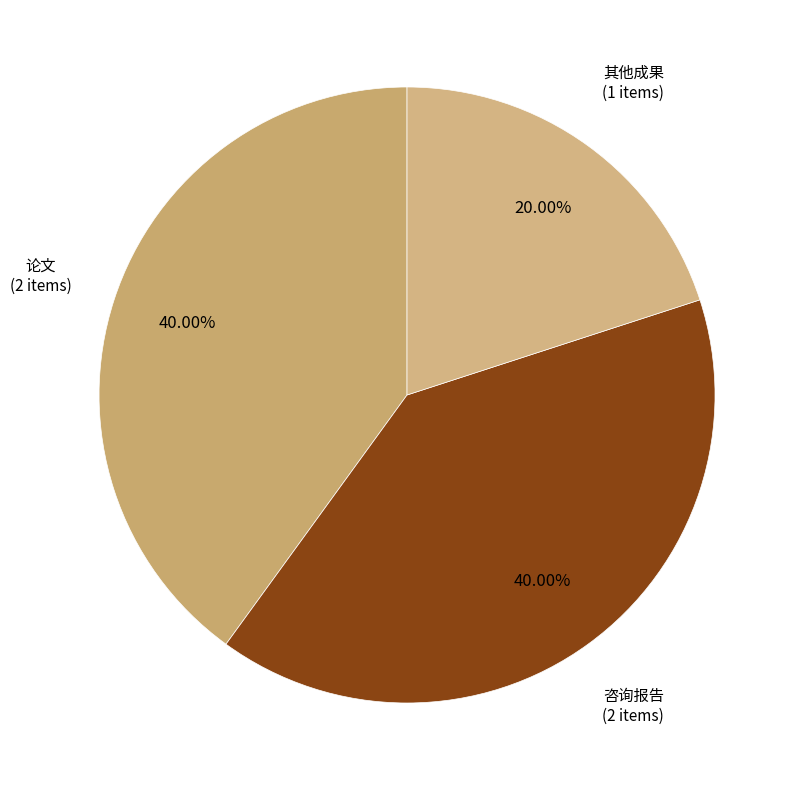

Does any single category account for the majority?

No